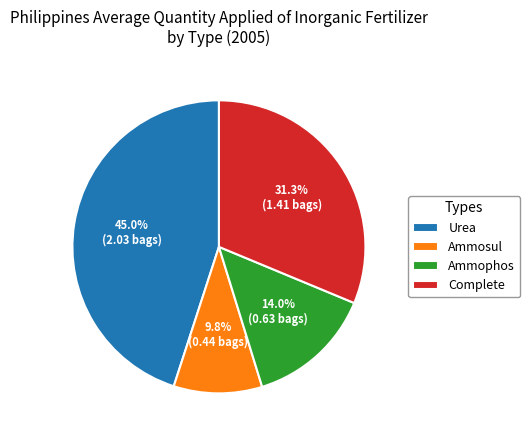

The Urea slice represents 52% of the pie. True or false?

False